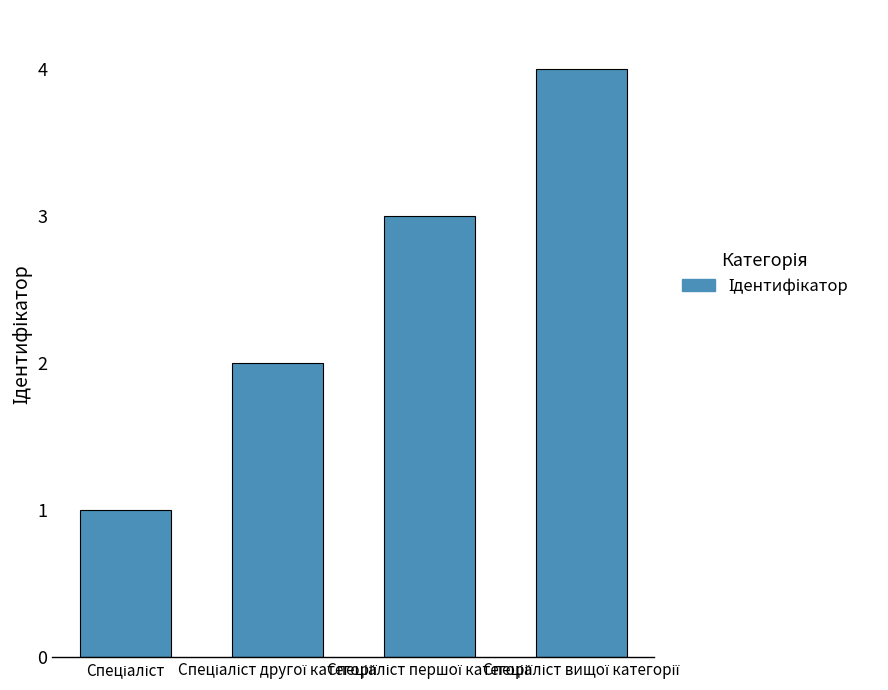

How many bars are there in total?

4